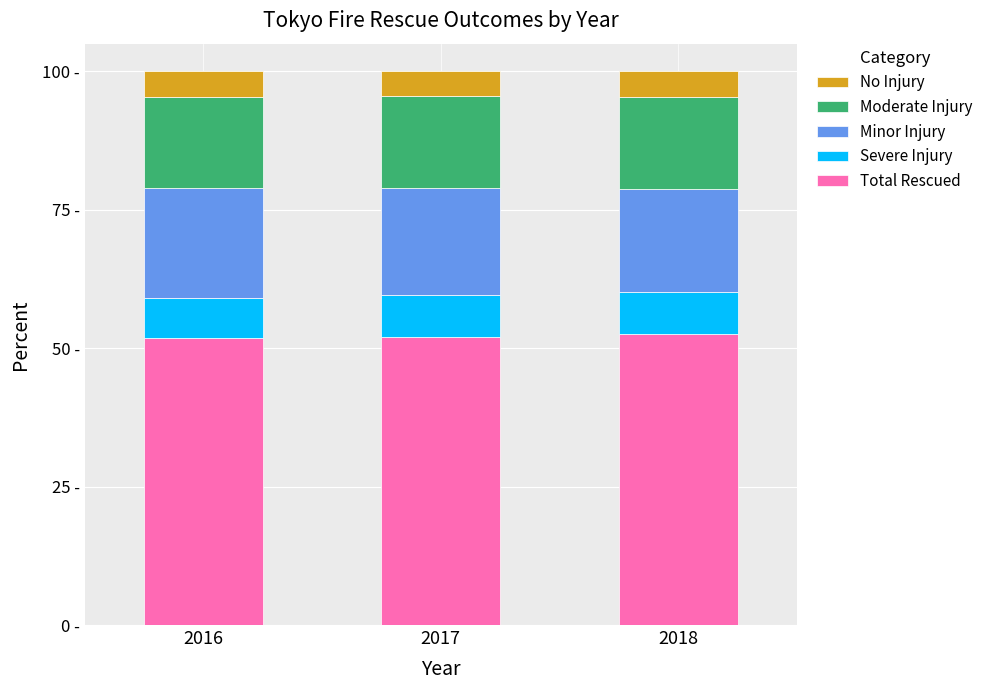

The value of Total Rescued at 2017 is 52.1. True or false?

True